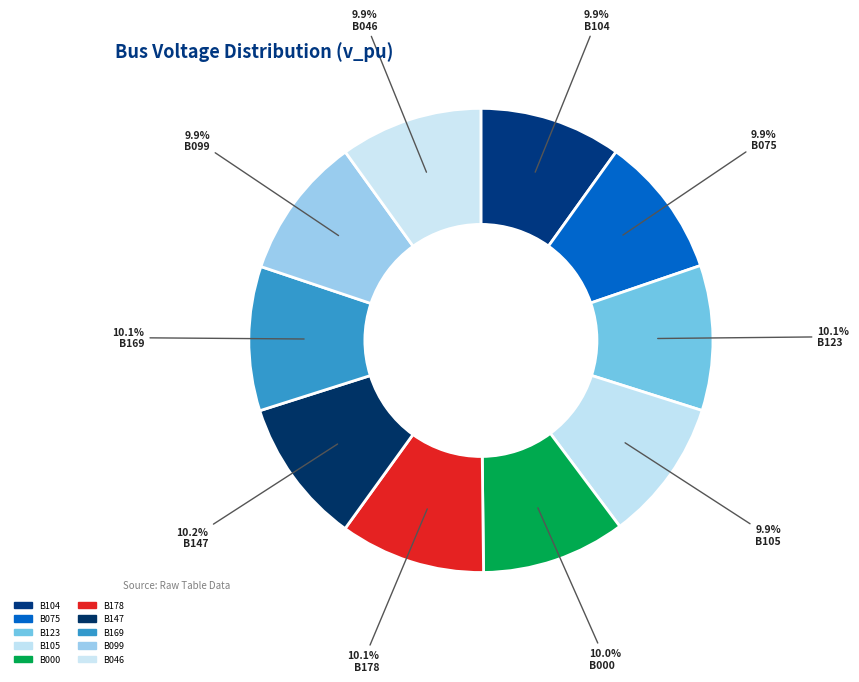

How many segments does this pie chart have?

10